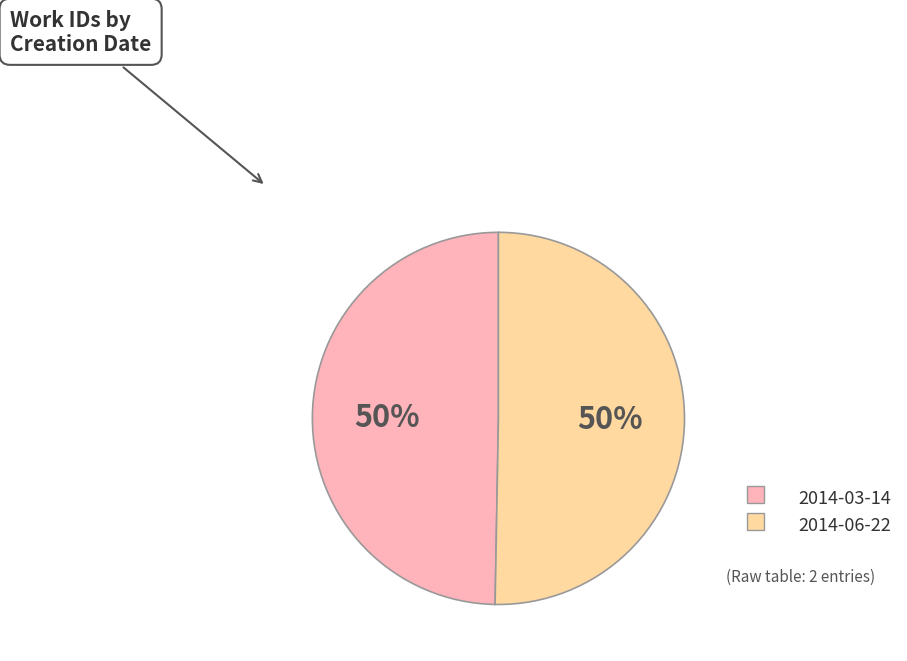

To the nearest percent, what is the average slice percentage?

50%